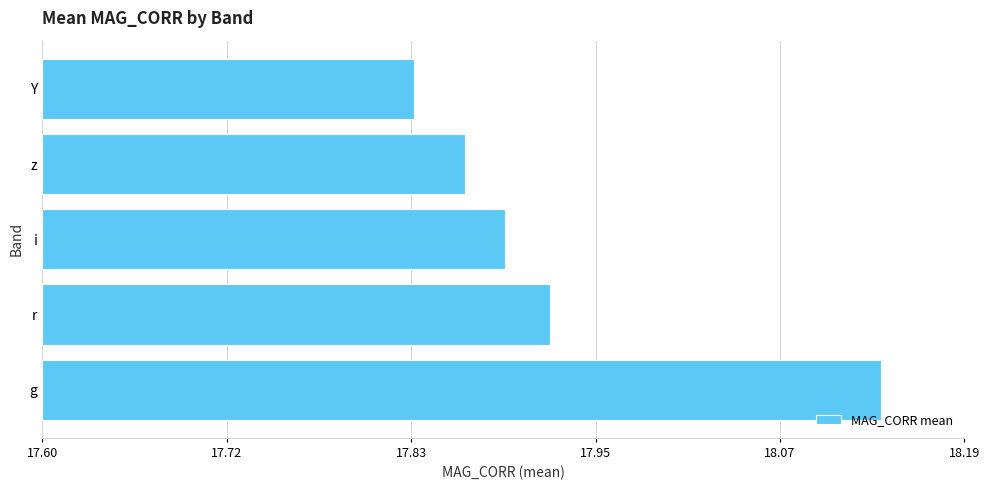

At which label is the value closest to 0?

Y